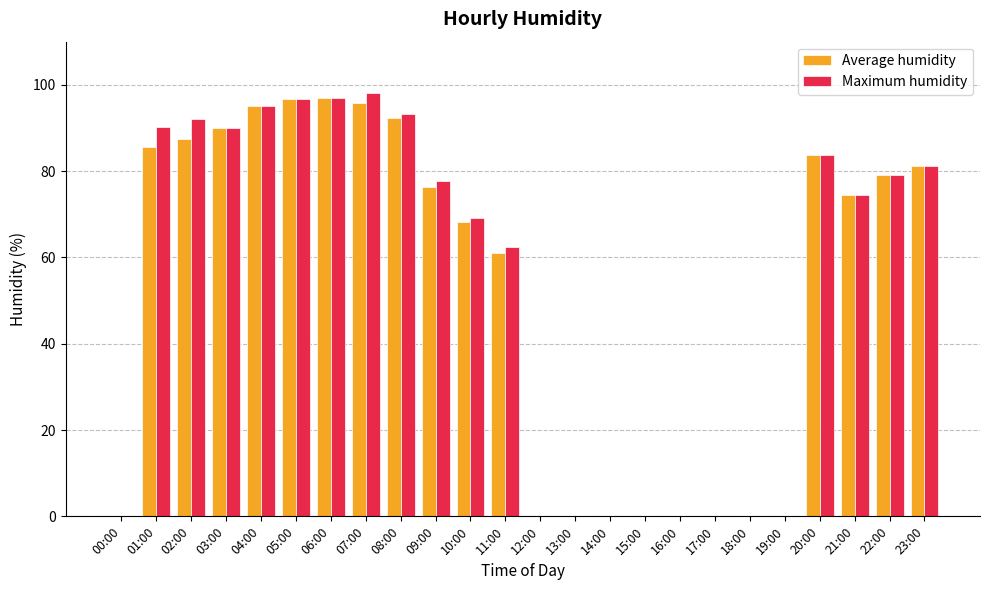

What is the sum of the Average humidity values at 17:00 and 21:00?

74.5